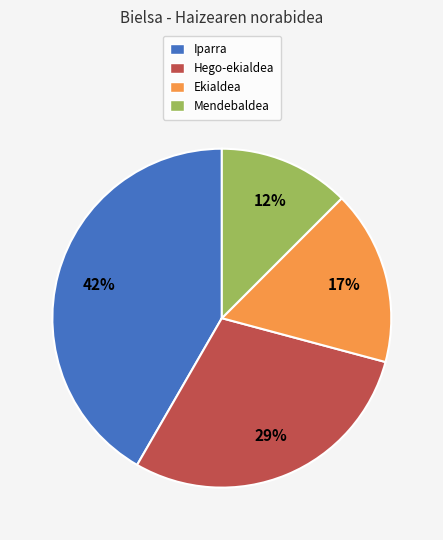

How many slices are in this pie chart?

4